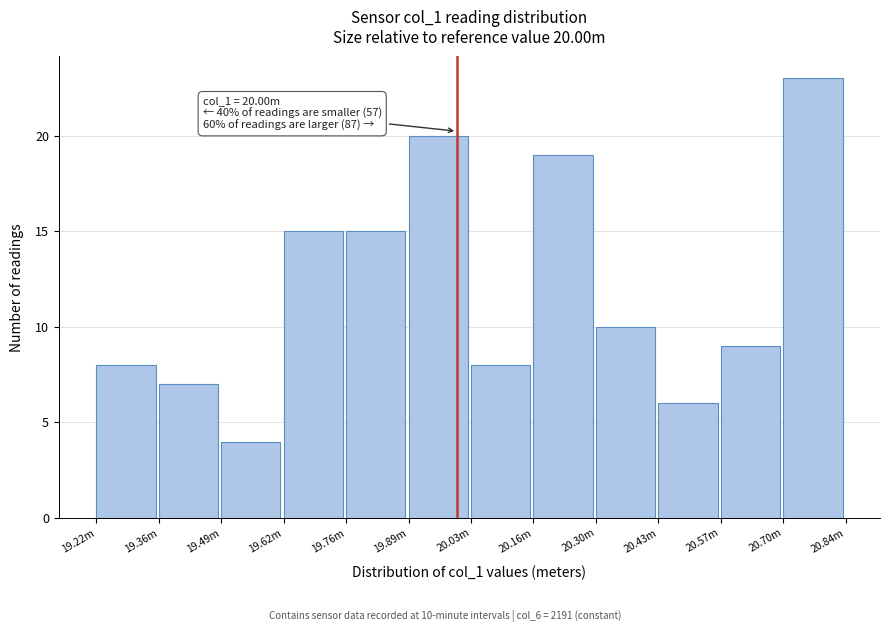

Reading left to right, transcribe all the data shown in this chart.

8	7	4	15	15	20	8	19	10	6	9	23